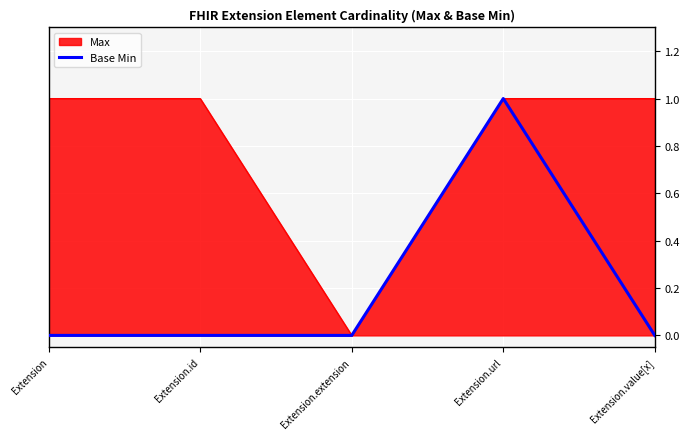

Is it true that the value at Extension.url is 0?

False